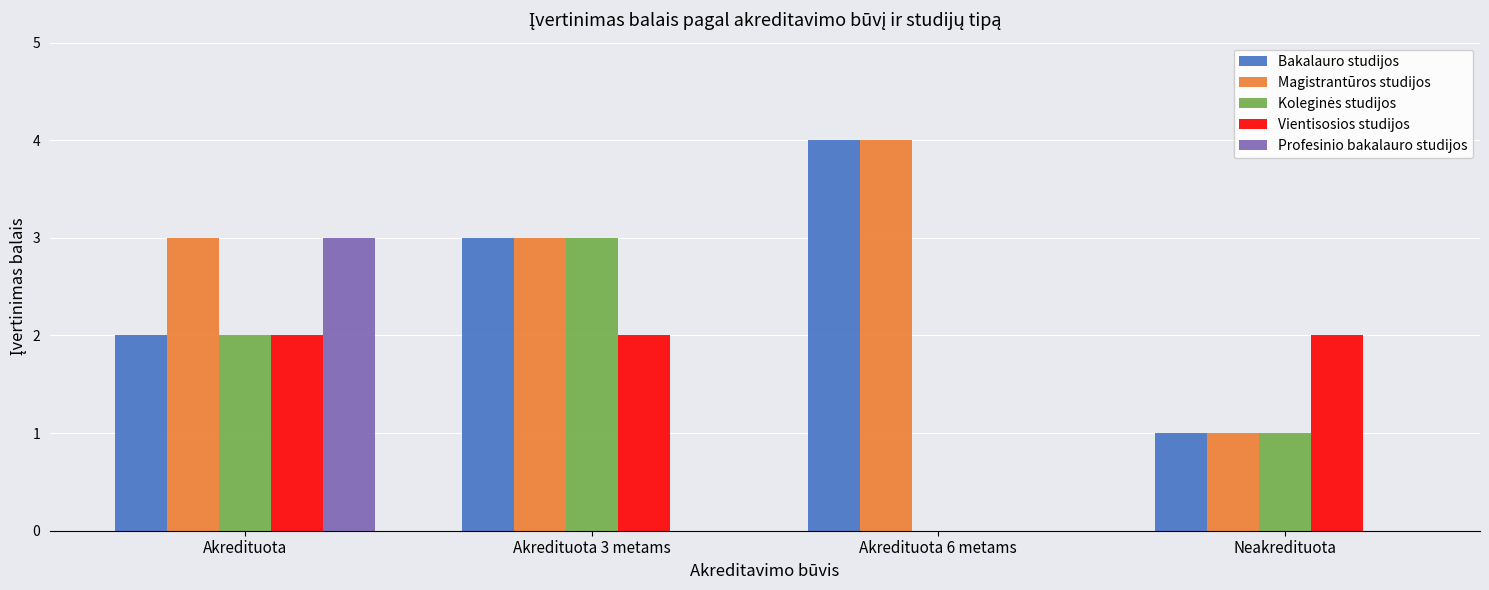

Is it true that Profesinio bakalauro studijos equals 0 at Akredituota 6 metams?

True